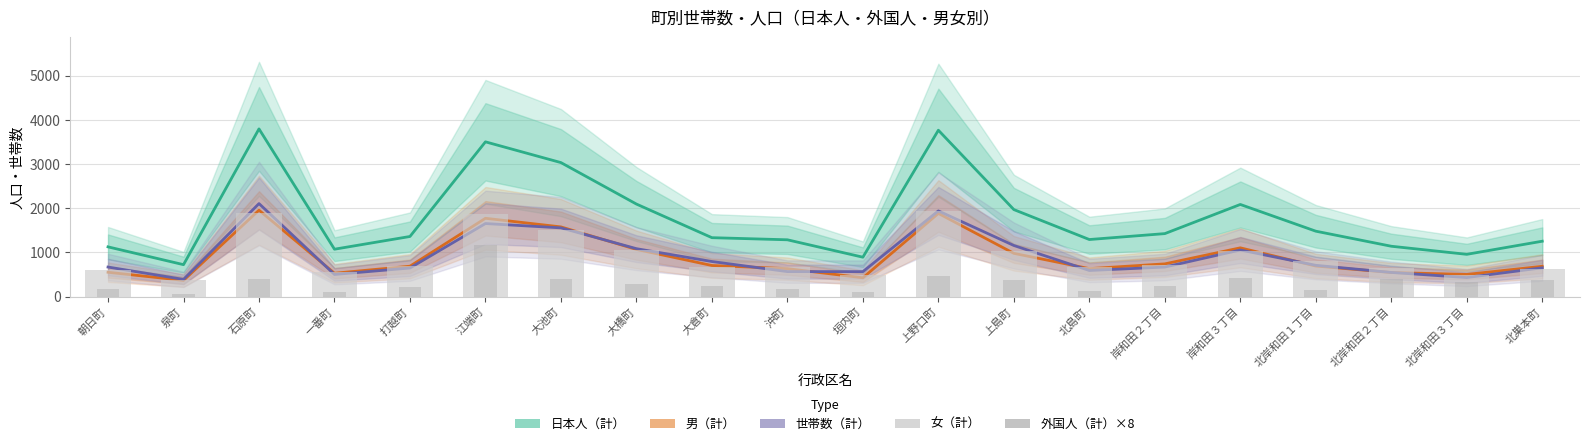

Which has a higher value, 北岸和田３丁目 or 北巣本町?

北巣本町